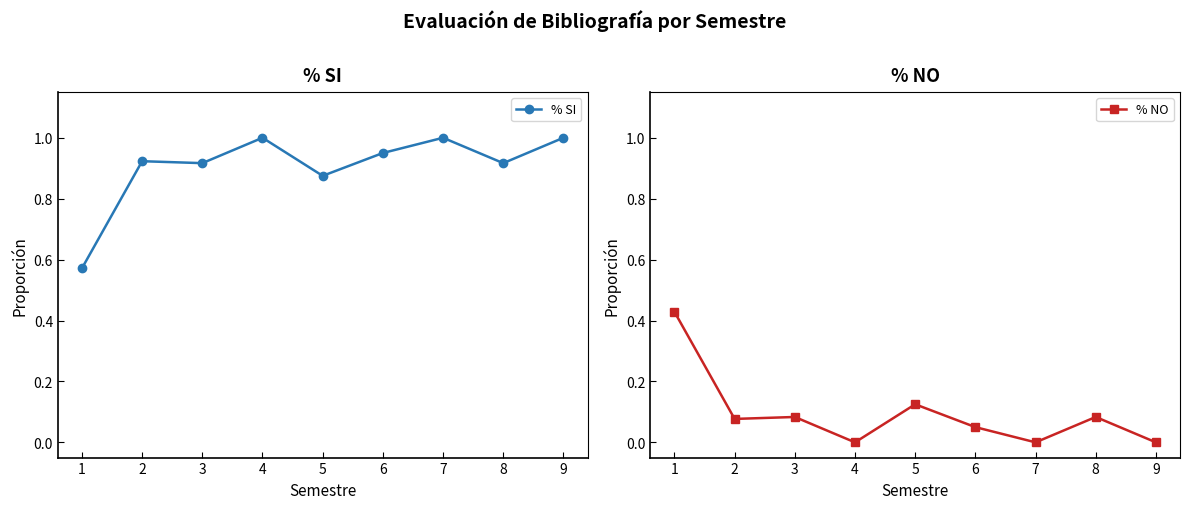

At which category is the sum across all series the highest?

1